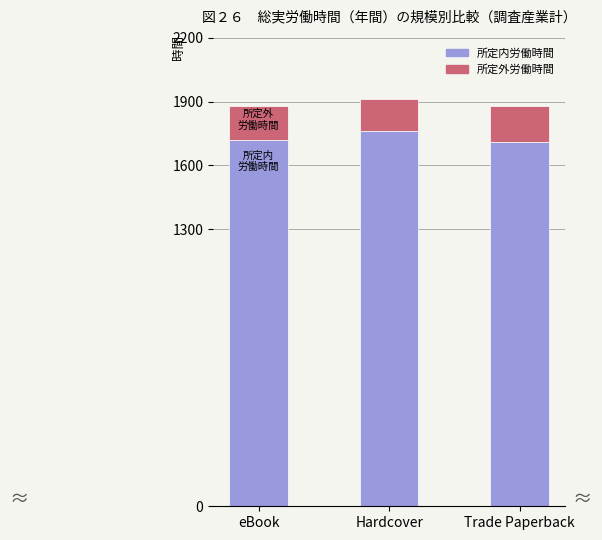

How many data points in 所定内労働時間 are less than 1720?

1